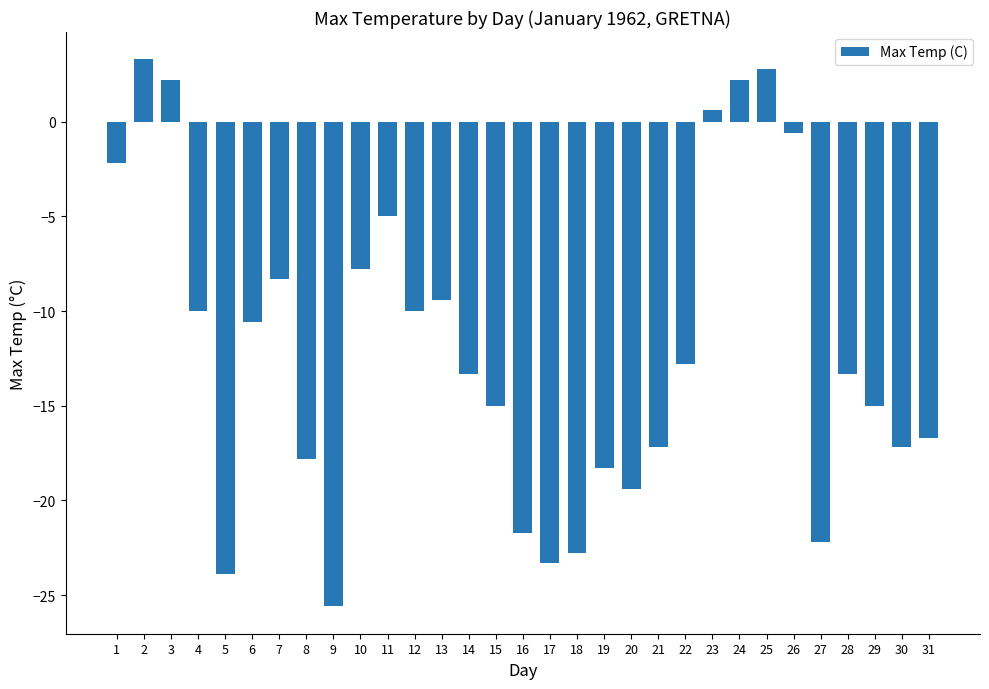

At which category does the chart reach its peak across all series?

2